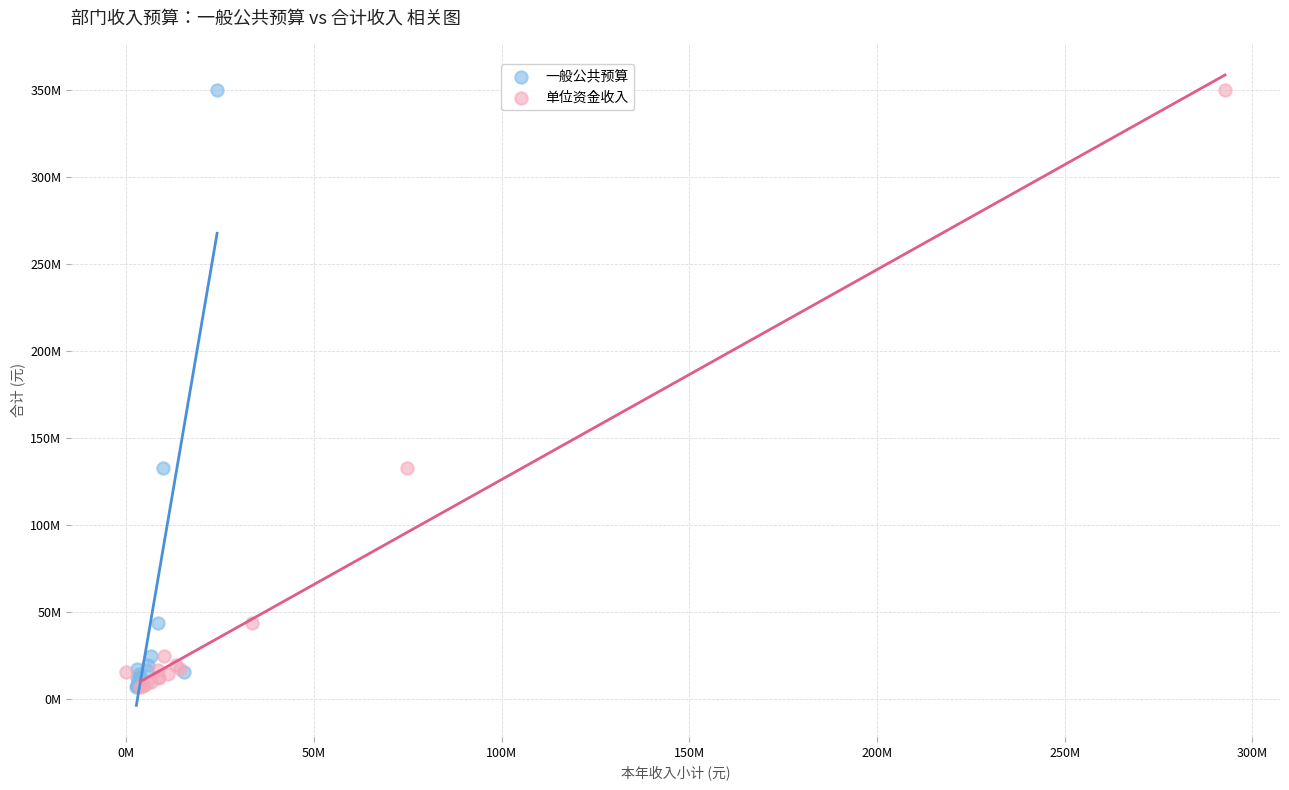

What are all the series names shown in the legend?

一般公共预算, 单位资金收入